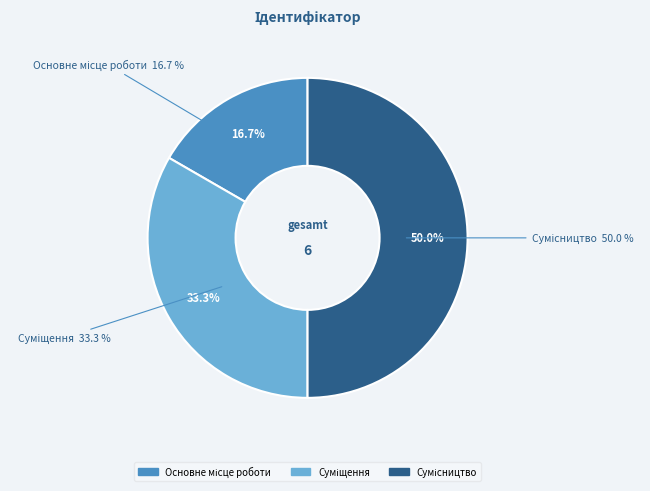

Which has a higher value, Основне місце роботи or Суміщення?

Суміщення